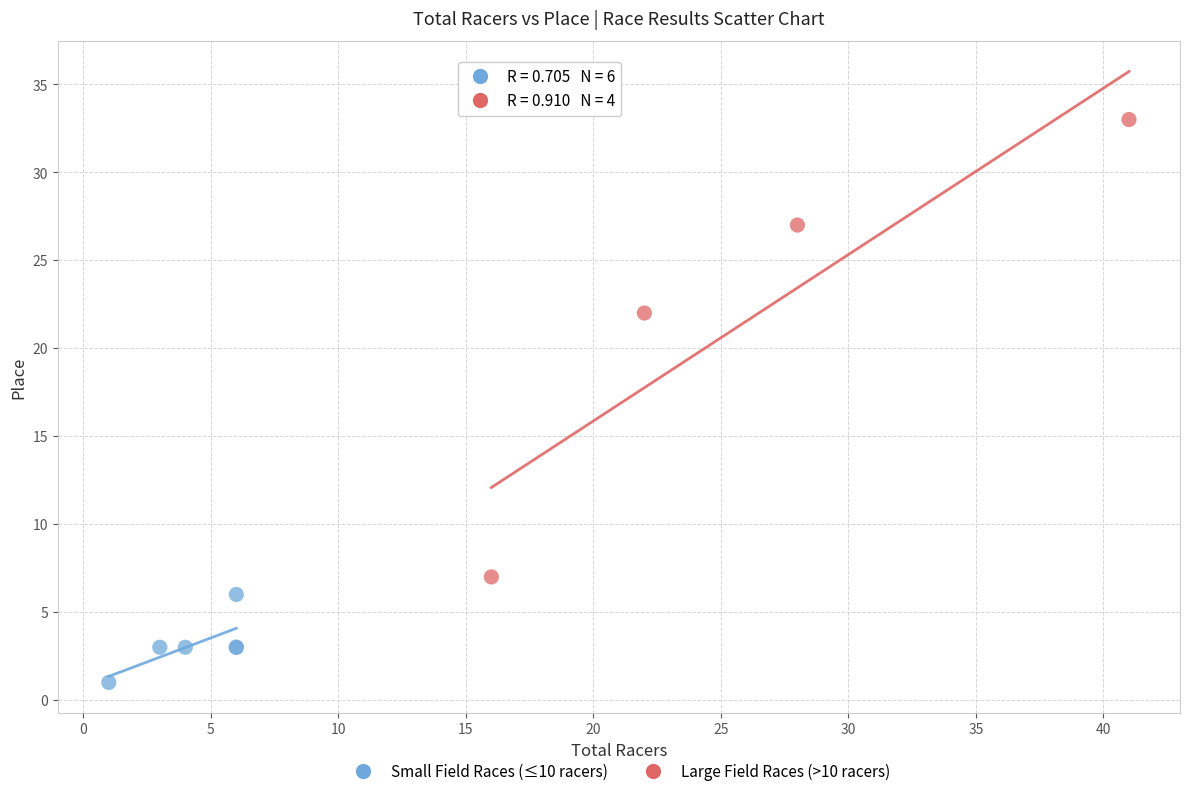

Which series contains the lowest Y value?

Small Field Races (≤10 racers)